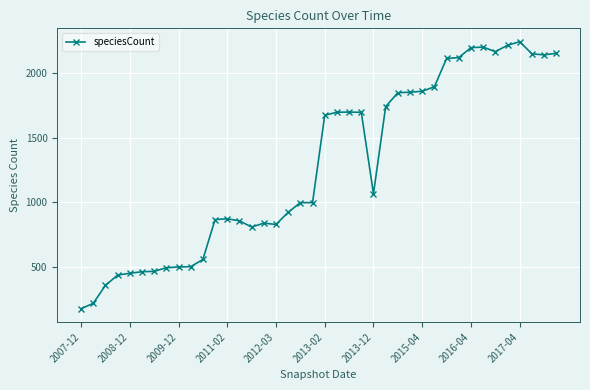

True or false: there are more than 0 points higher than both neighbors.

True